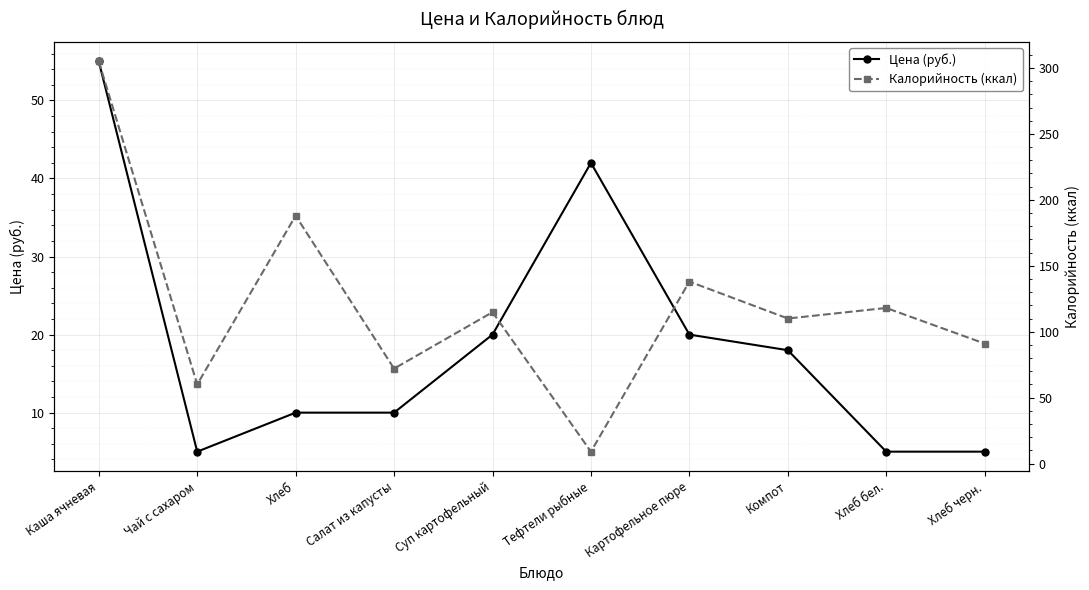

What is the sum of the Цена (руб.) values at Хлеб черн. and Картофельное пюре?

25